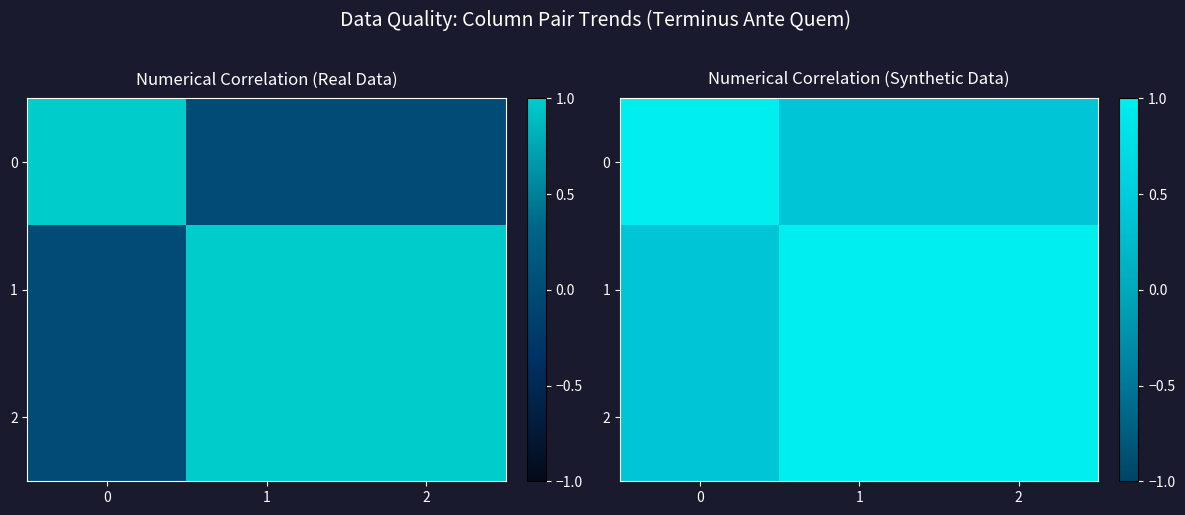

True or false: row_2 has a value of 0.4 at 0.

True